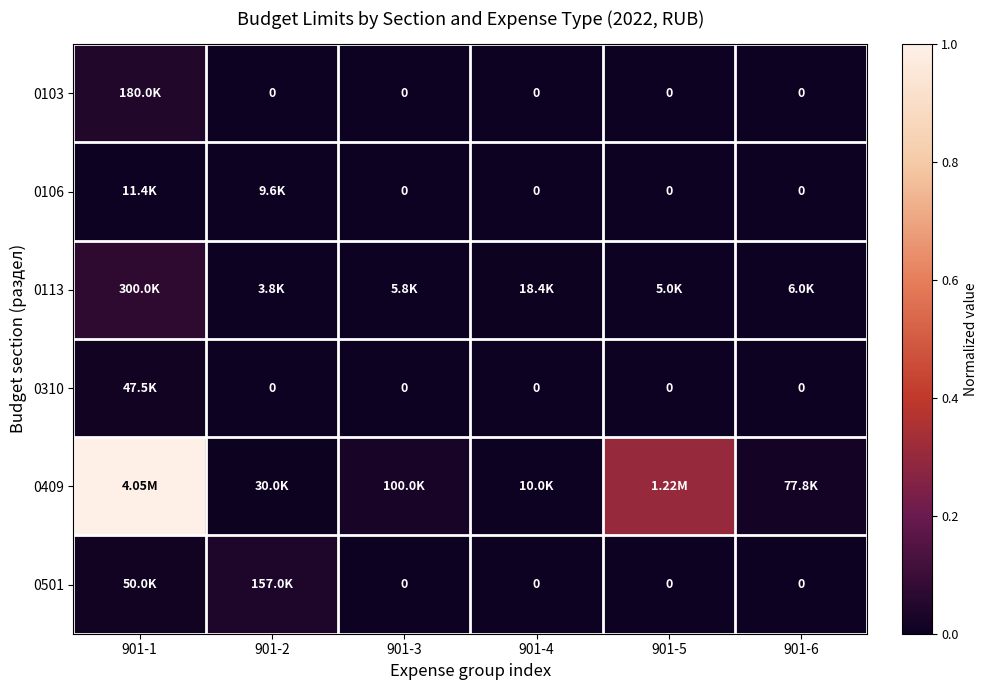

True or false: 0113 has a value of 0.0 at 901-5.

False